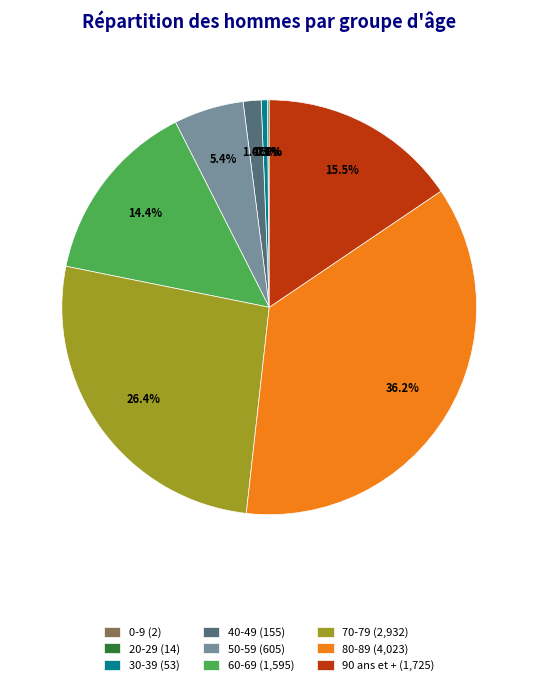

Which has a higher value, 80-89 (4,023) or 40-49 (155)?

80-89 (4,023)